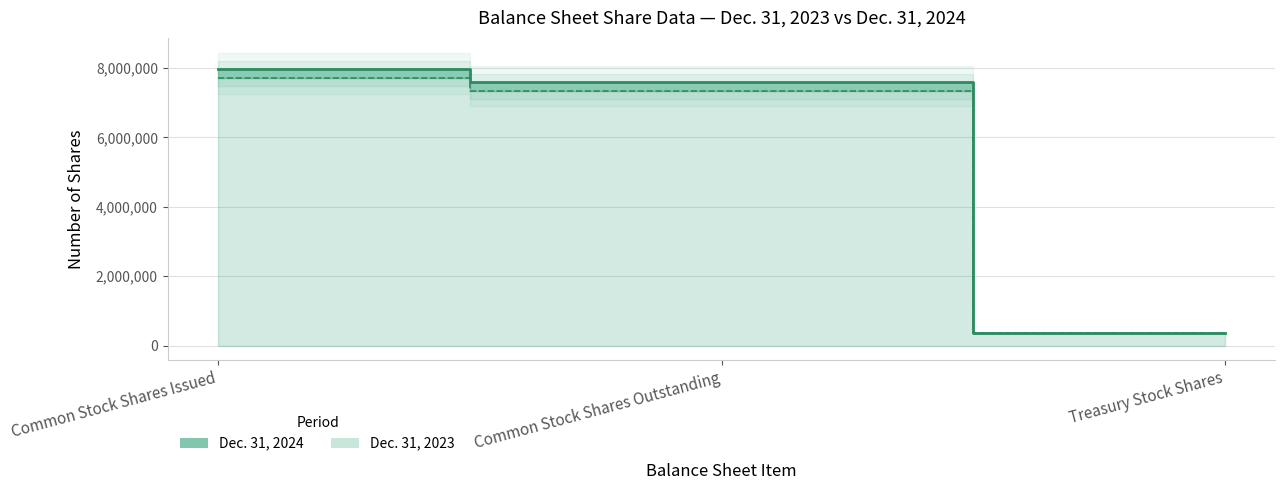

Reading left to right, transcribe all the data shown in this chart.

Dec. 31, 2024: 7964881	7605631	359250
Dec. 31, 2023: 7695371	7336121	359250